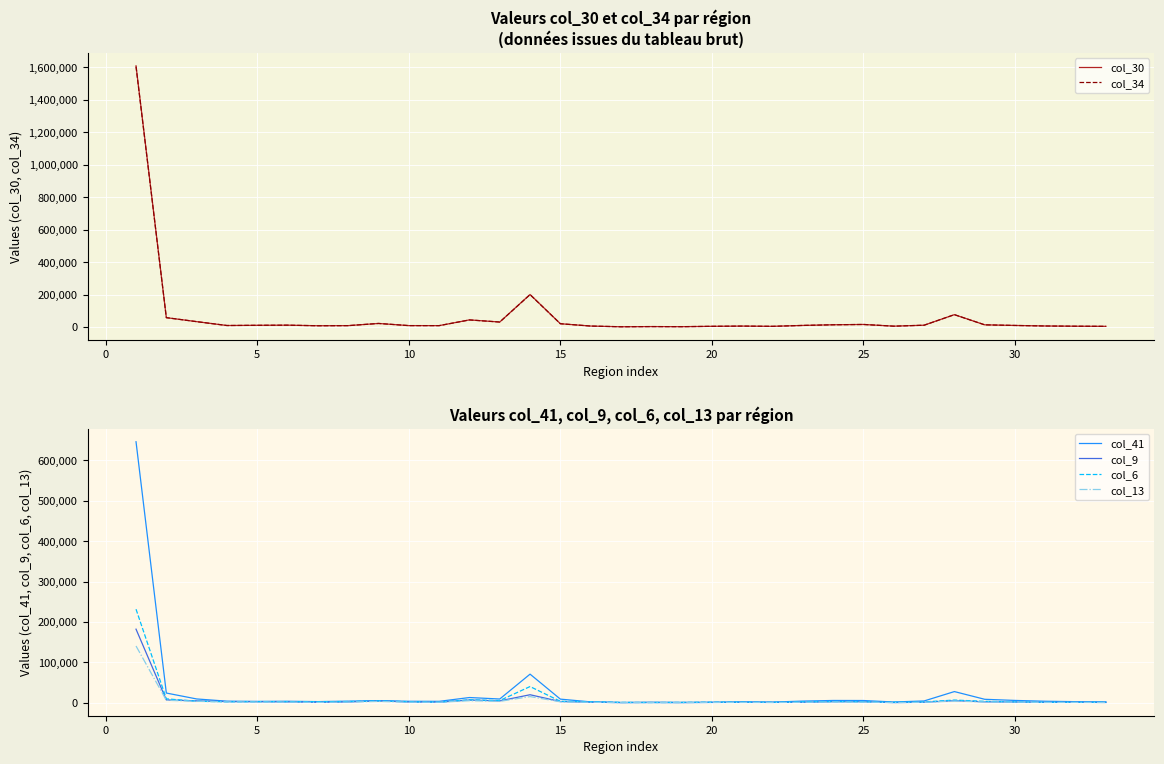

Which series has the largest range (max minus min)?

col_30